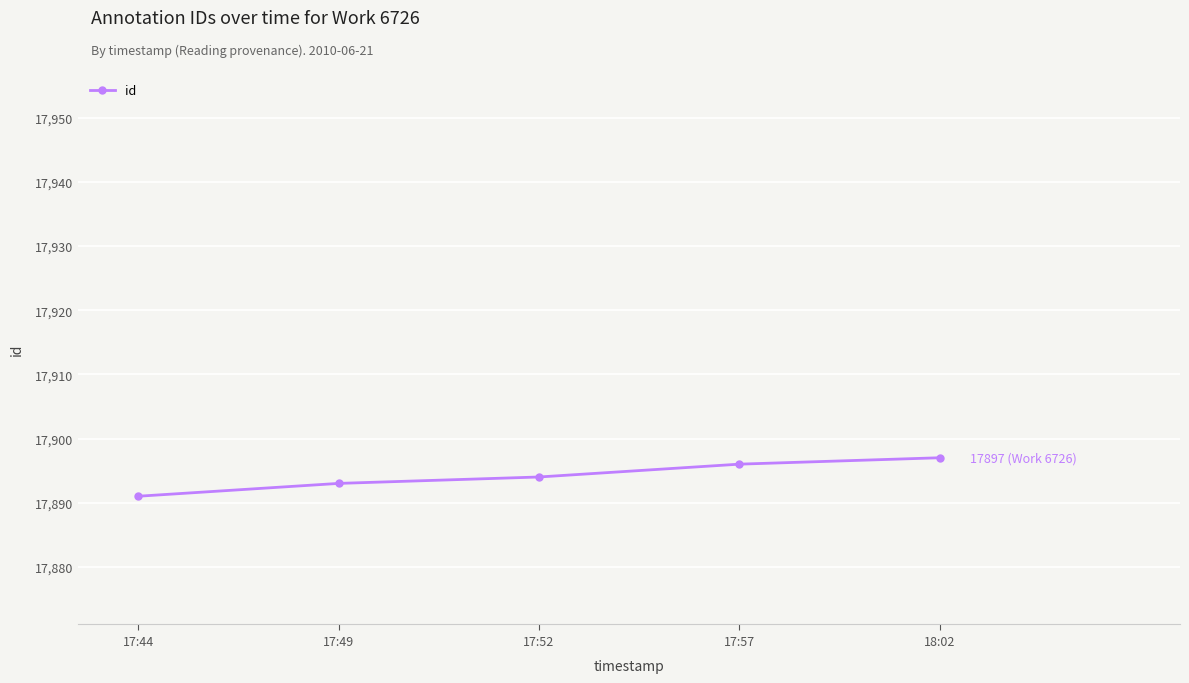

What is the maximum value shown in the chart?

17897